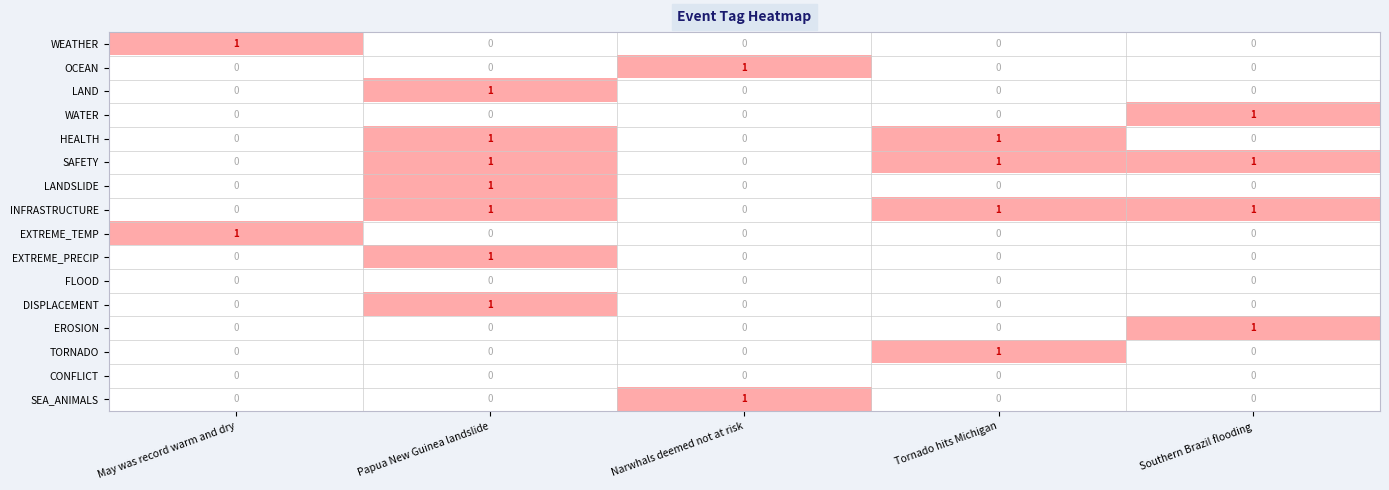

At which category is the sum across all series the highest?

Papua New Guinea landslide